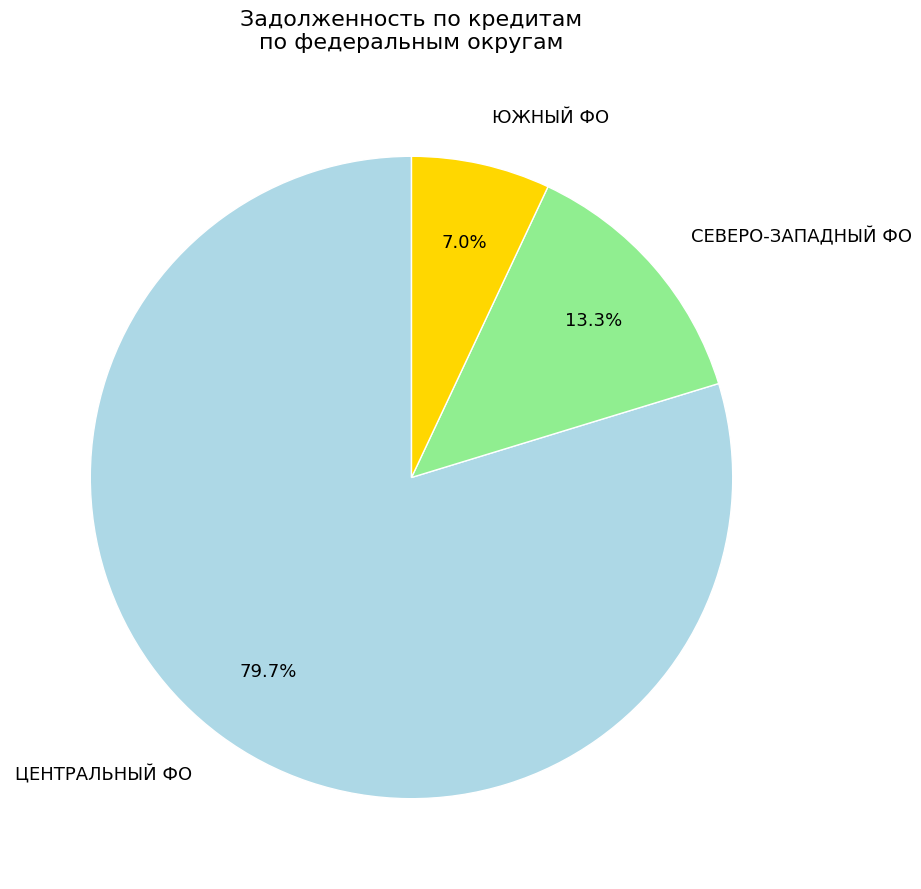

Approximately how many times larger is the value at ЮЖНЫЙ ФО compared to СЕВЕРО-ЗАПАДНЫЙ ФО?

0.5